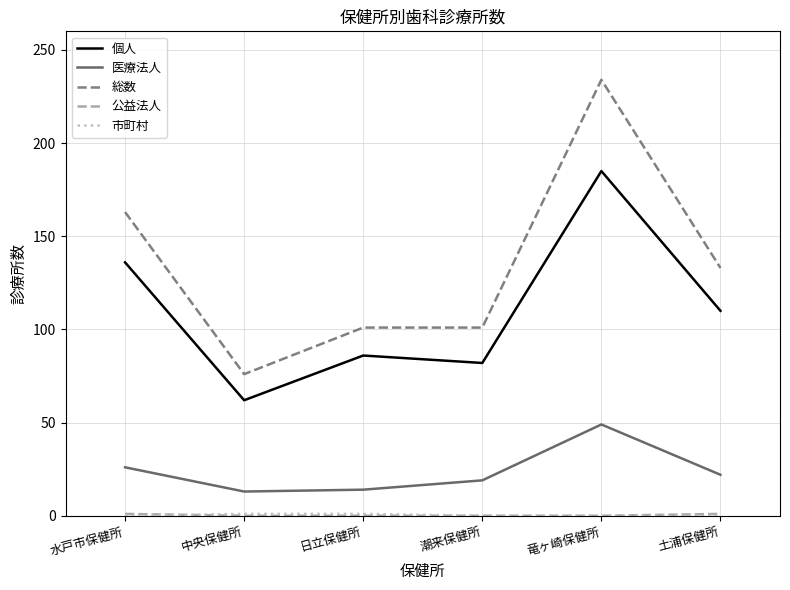

True or false: 総数 and 医療法人 cross at least once.

False